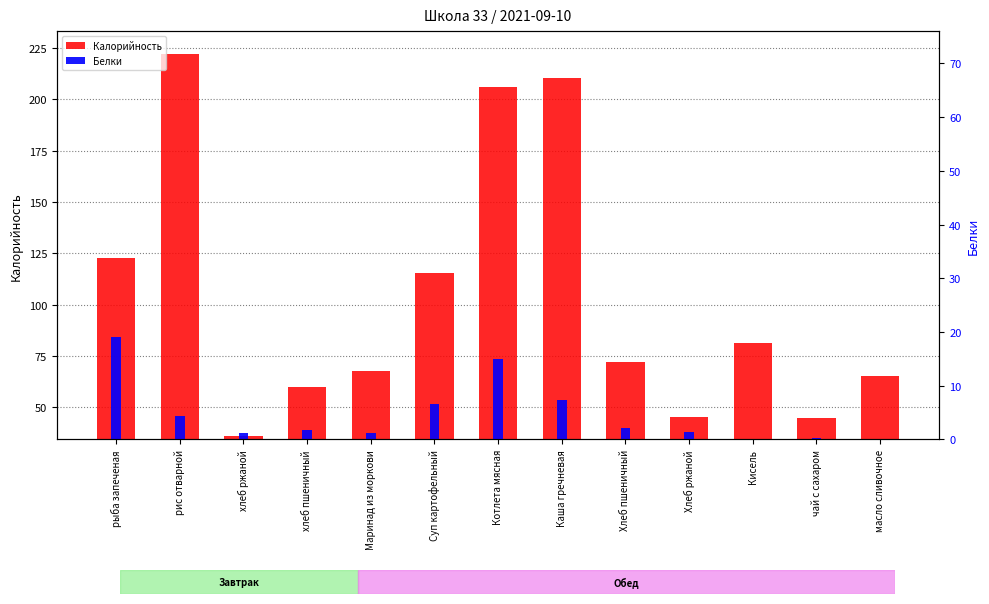

What is the sum of all Белки values?

60.1